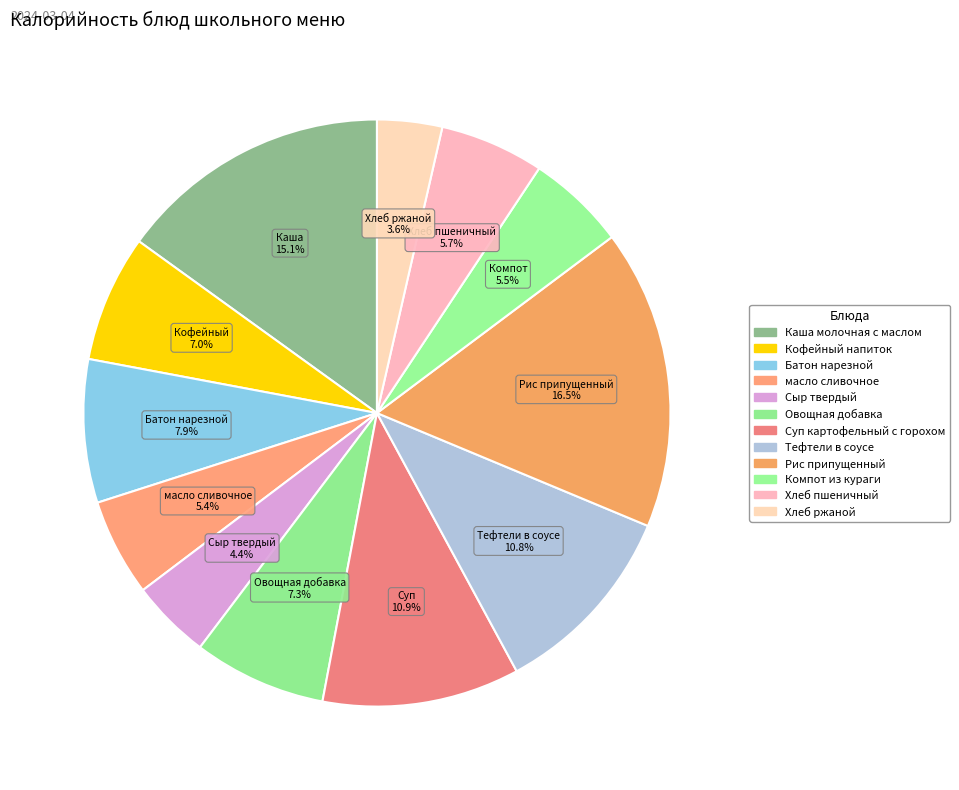

What percentage is NOT represented by Батон нарезной?

92.1%